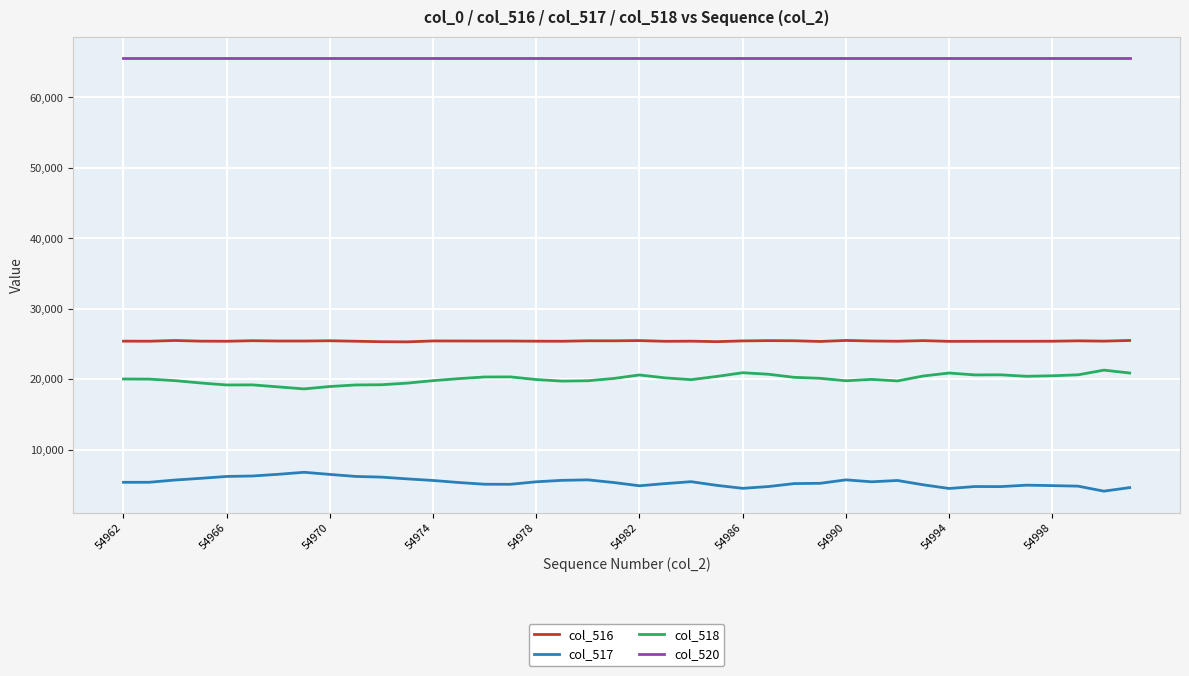

How many lines are shown in the chart?

4